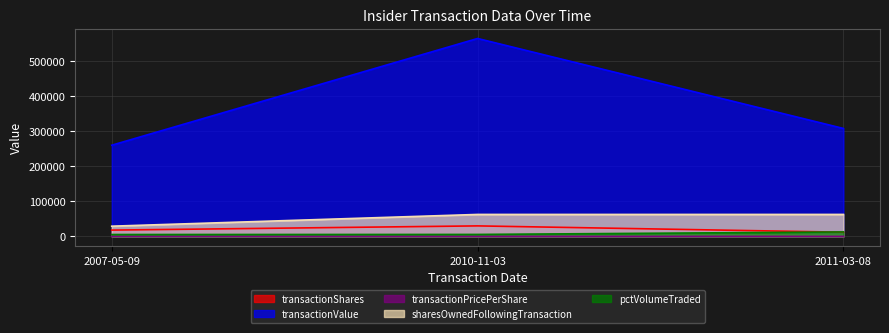

At which category does the chart reach its minimum across all series?

2007-05-09